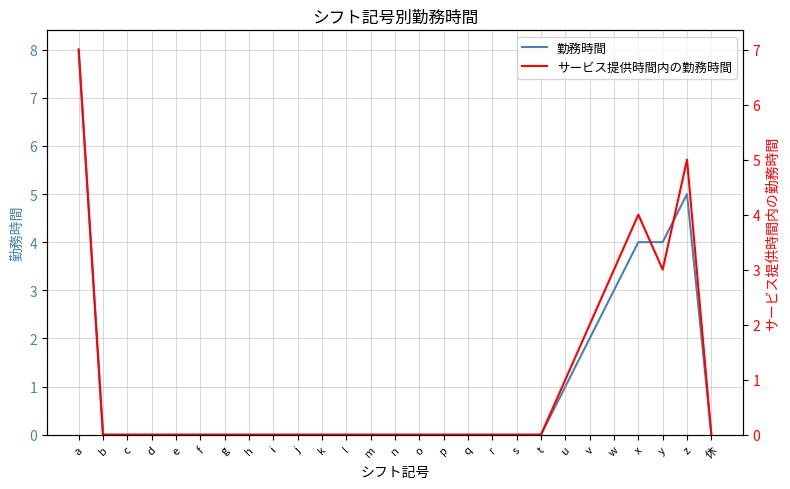

True or false: サービス提供時間内の勤務時間 has a value of 8 at z.

False